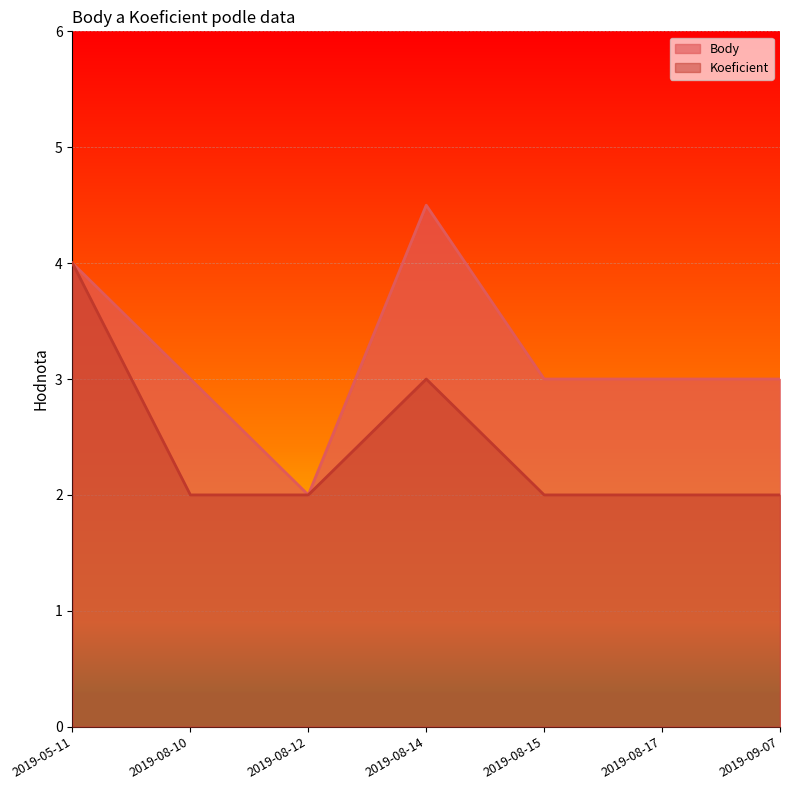

List the series in order of their overall mean, highest first.

Body, Koeficient